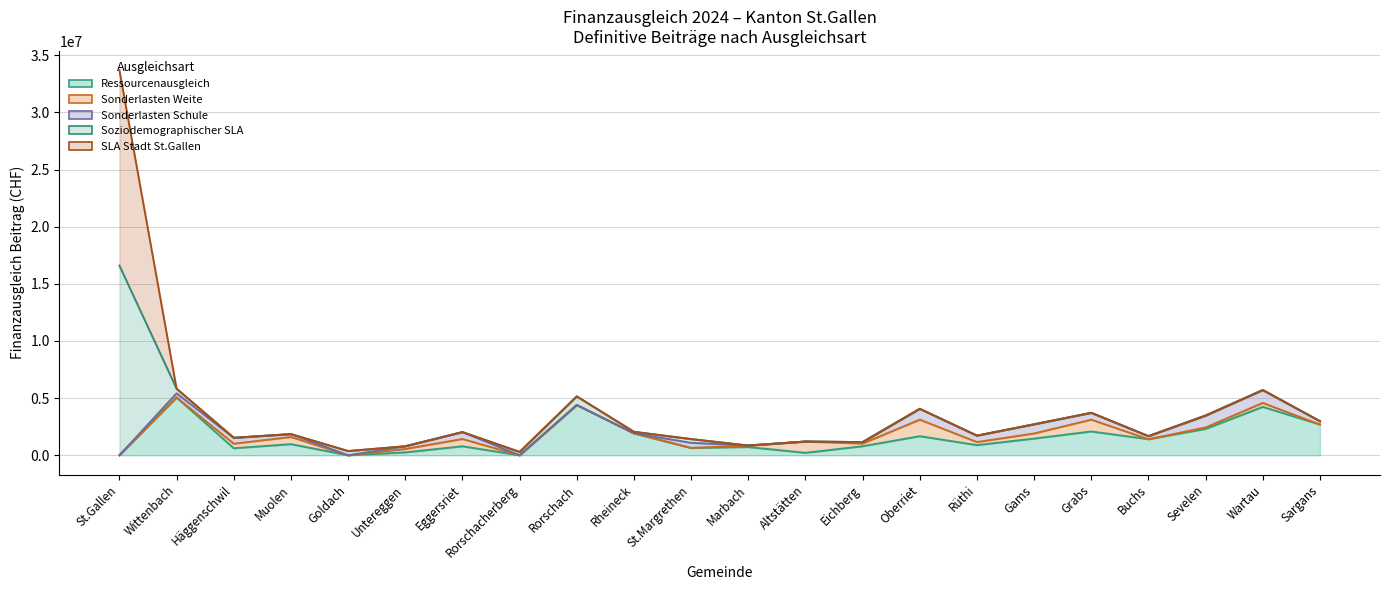

Is it true that Soziodemographischer Sonderlasten equals 158626 at Wittenbach?

False